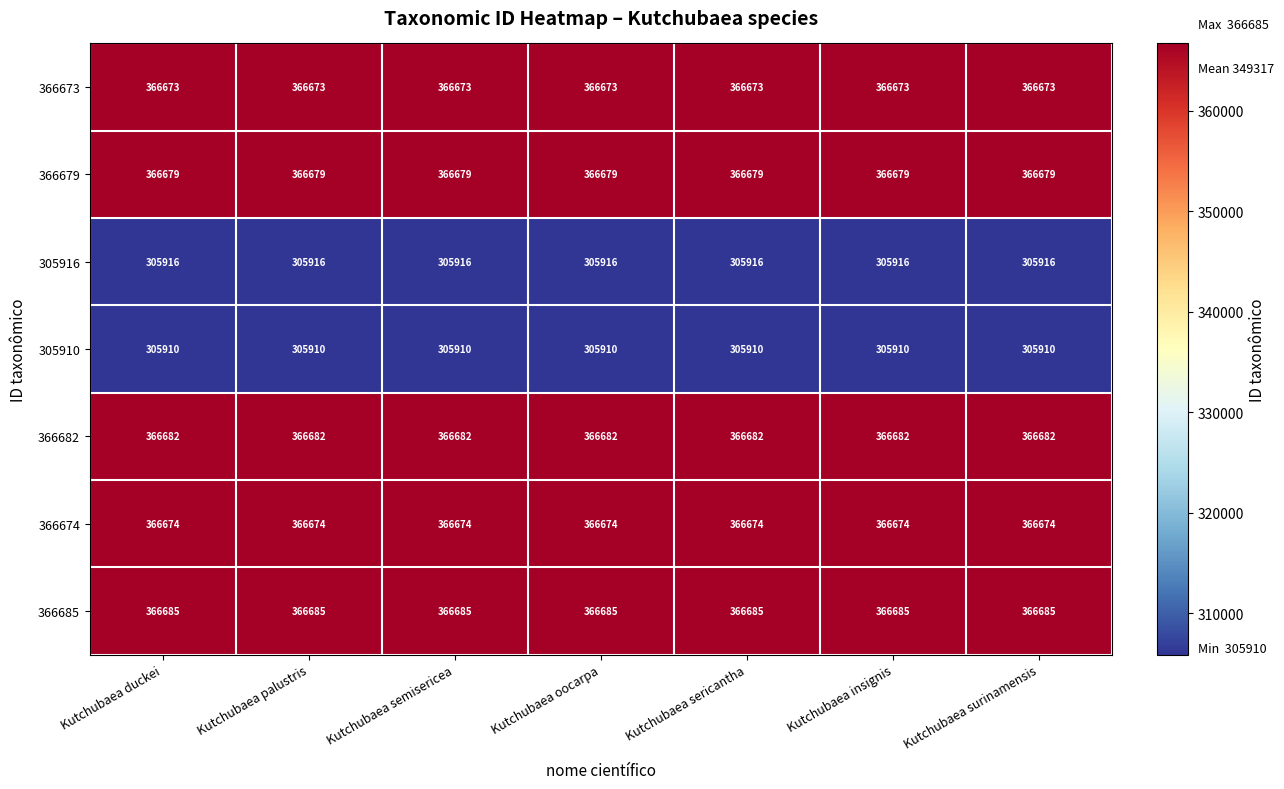

Rank the series by their maximum value, from lowest to highest.

305910, 305916, 366673, 366674, 366679, 366682, 366685